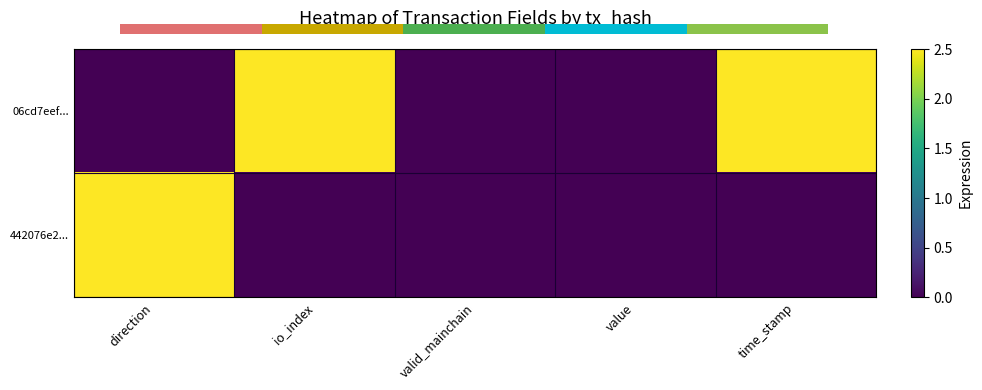

The 06cd7eef... series shows 0.0 at value. True or false?

True